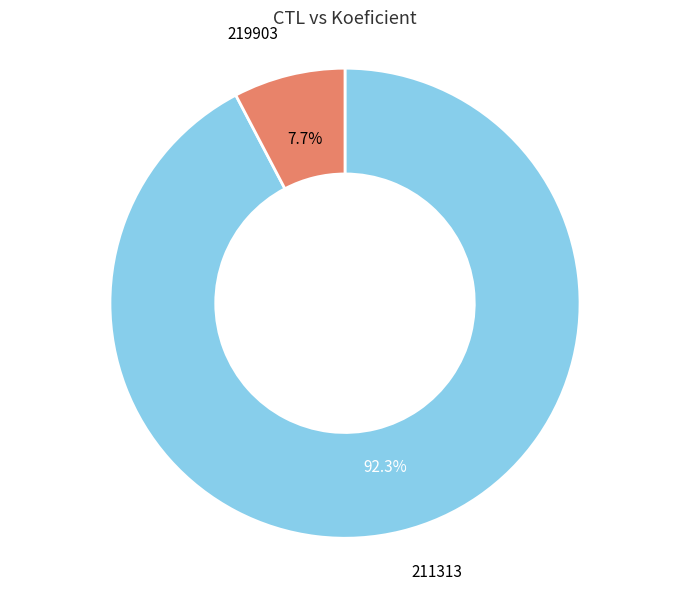

Between 211313 and 219903, which is larger?

211313